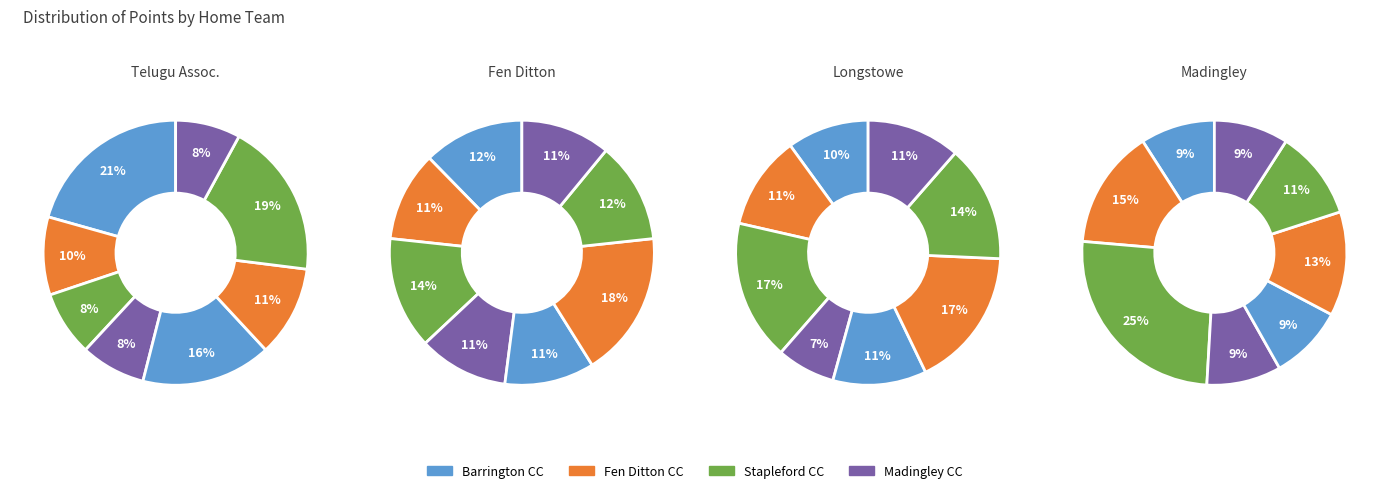

How many slices are in this pie chart?

8